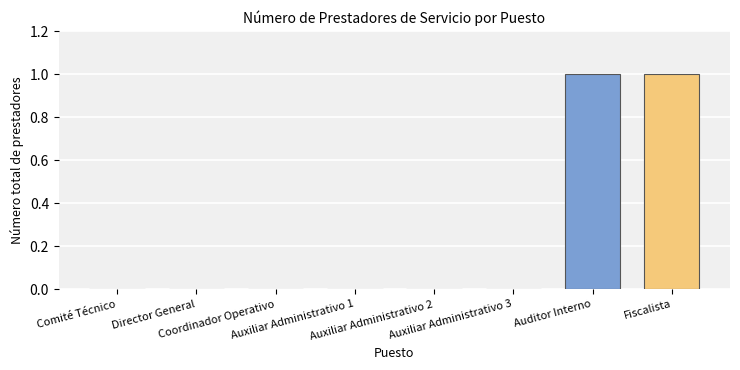

What is the change in value from Auxiliar Administrativo 3 to Fiscalista?

+1